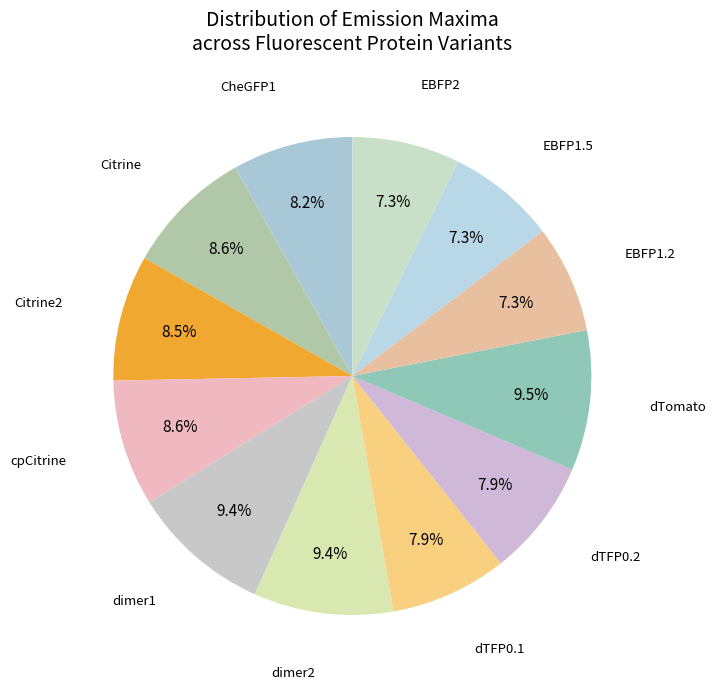

How many slices are in this pie chart?

12